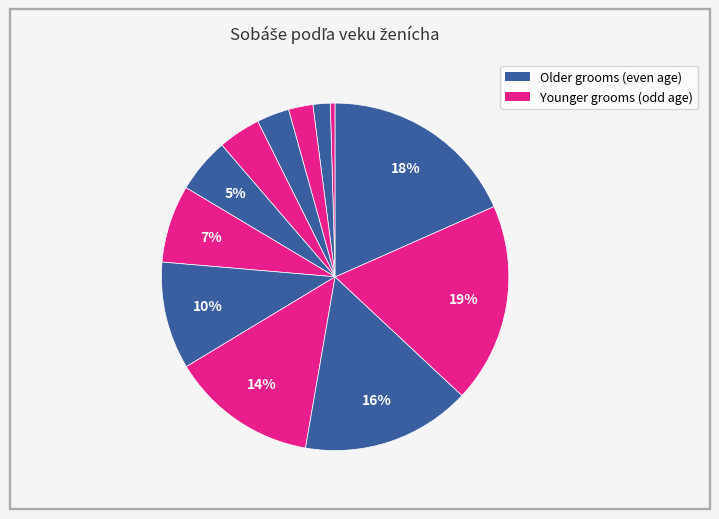

Which category has the biggest portion of the pie?

27